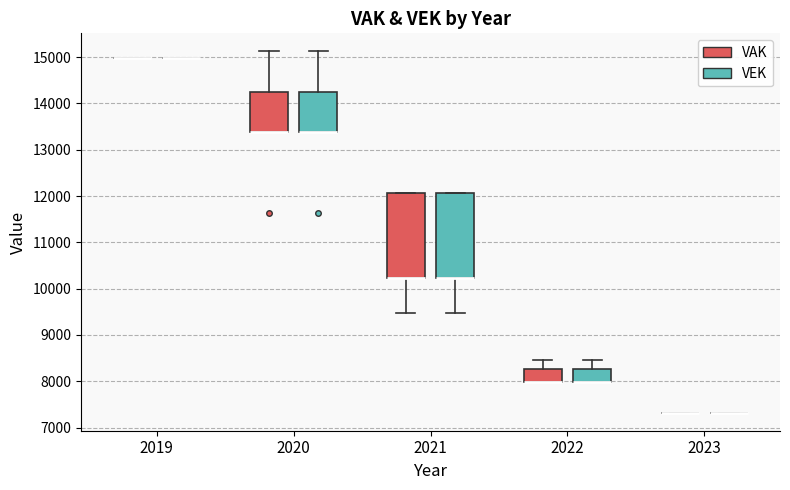

Where is the upper edge of the box for 2020 (VEK) on the y-axis? The values are not printed on the chart, so give them approximately, as read against the axis.

14300